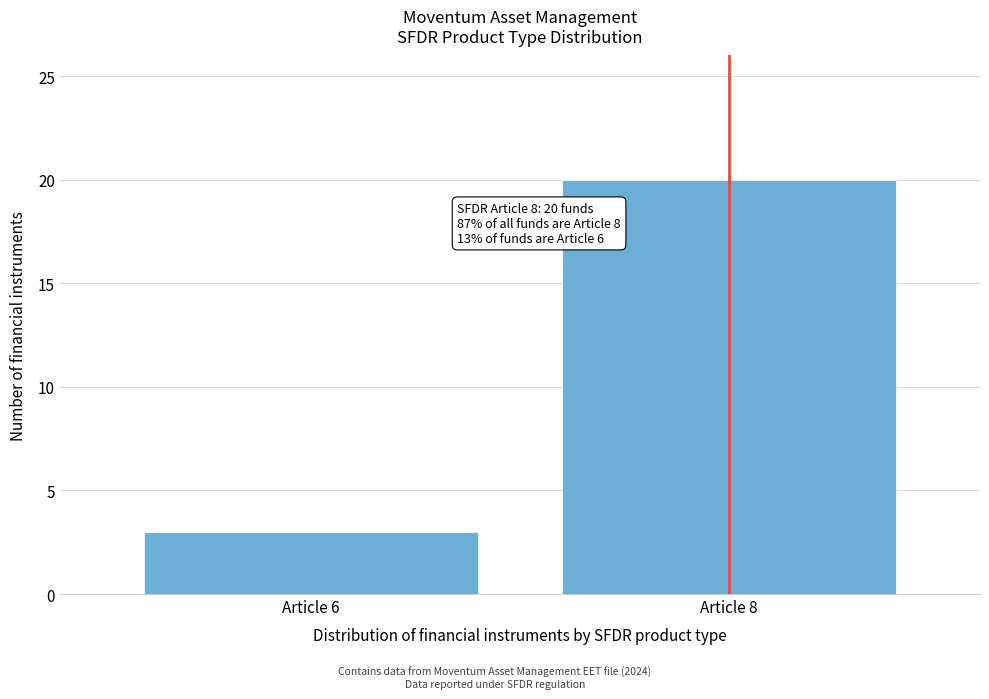

Reading left to right, transcribe all the data shown in this chart.

Article 6=3	Article 8=20